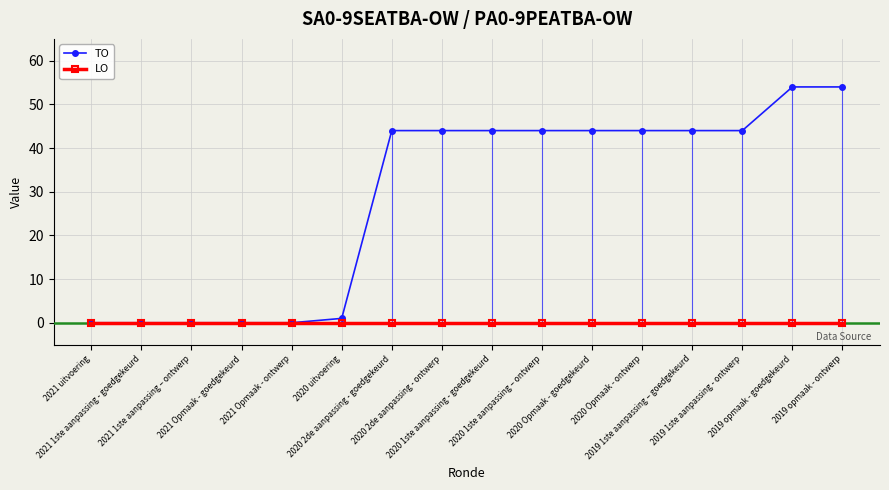

The LO series shows 0 at 2020 Opmaak - goedgekeurd. True or false?

True